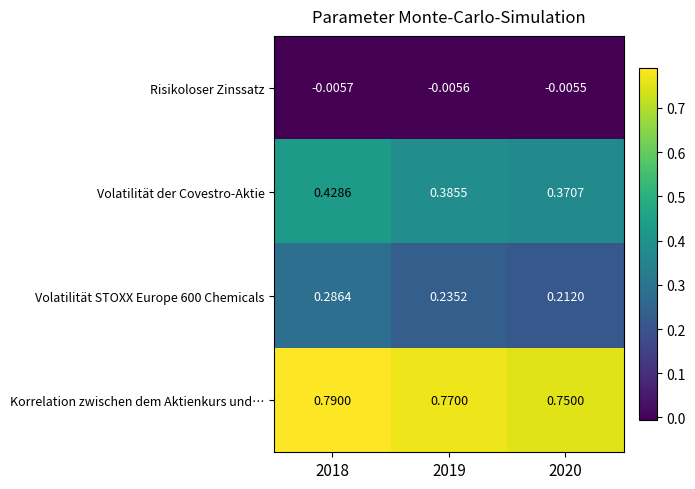

Is the value of Volatilität der Covestro-Aktie at 2018 greater than the value of Risikoloser Zinssatz at 2020?

Yes